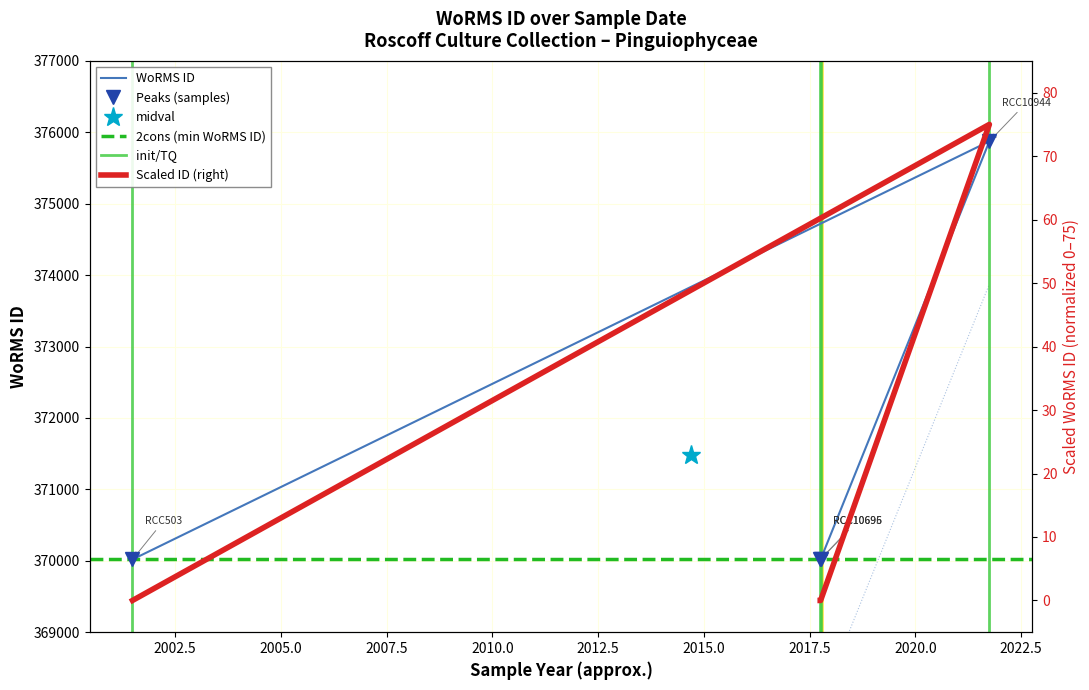

What value does the data have at 2001-06-25, to the nearest 50?

370000